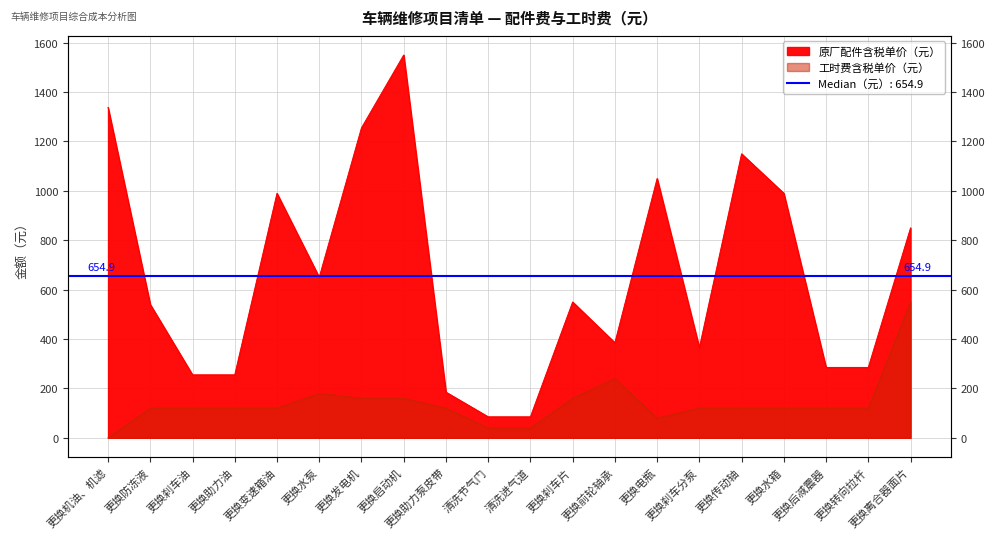

True or false: 原厂配件含税单价（元） and 工时费含税单价（元） intersect in this chart.

False